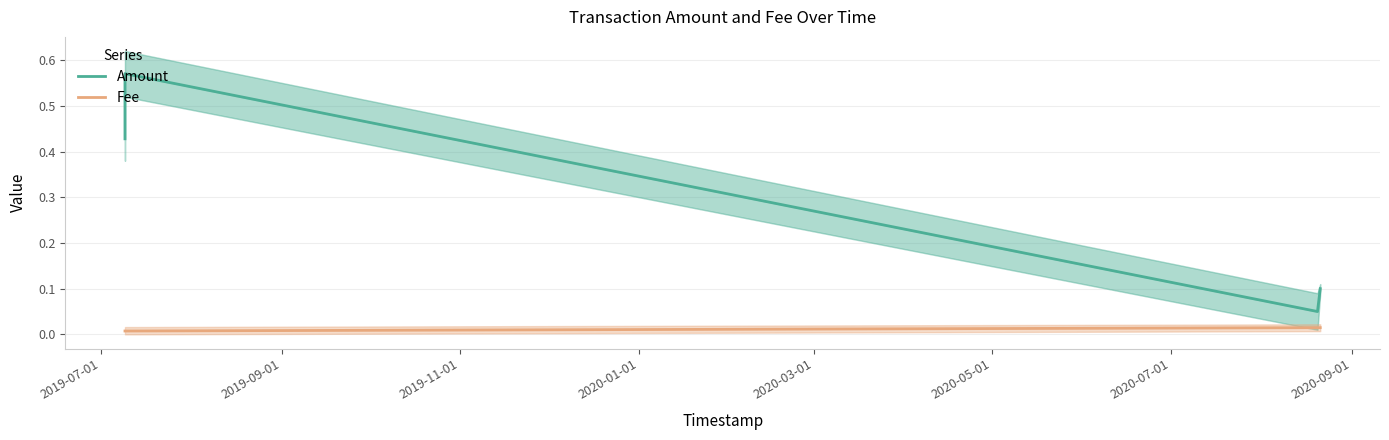

The Fee series shows 0.0 at 2019-07-01. True or false?

True